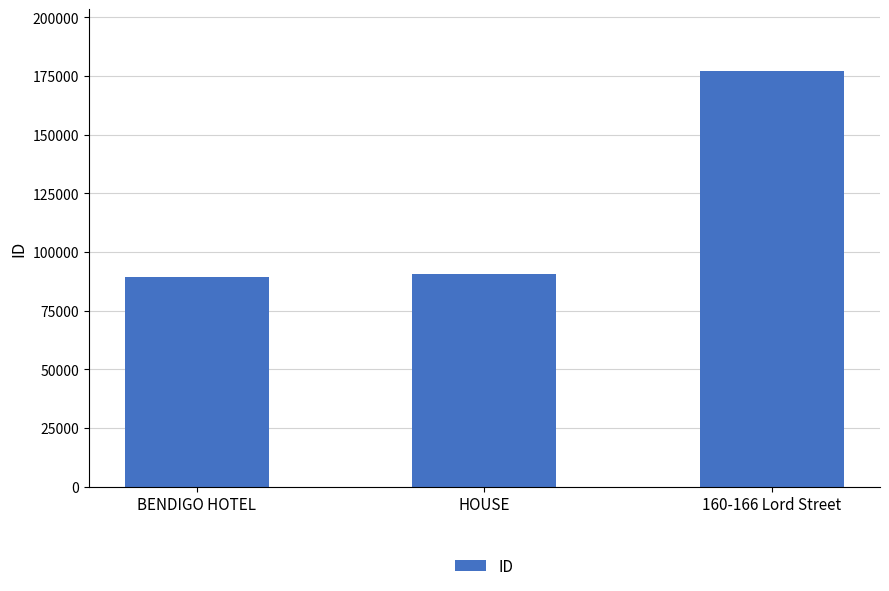

Is it true that the value at BENDIGO HOTEL is 29174?

False